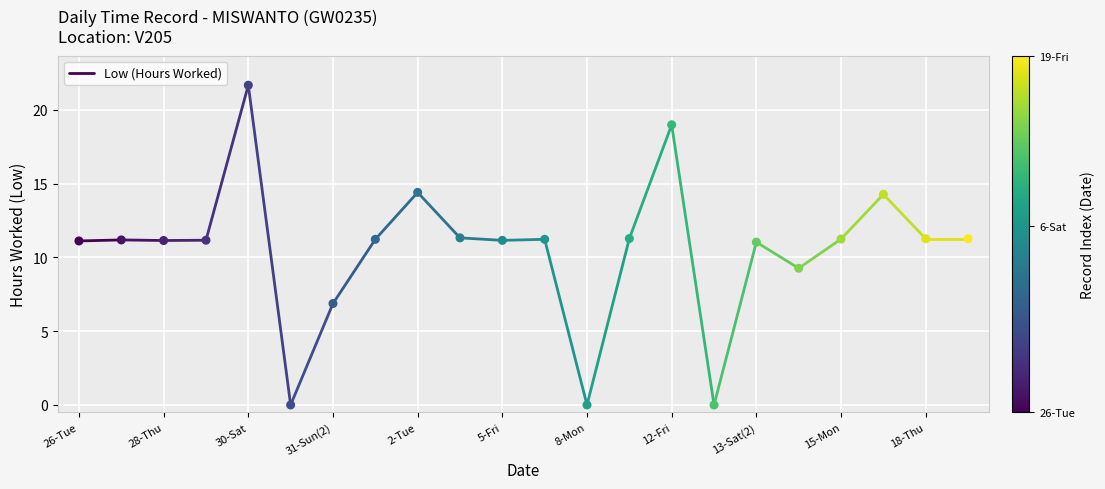

What is the range of Y values (max minus min)?

21.7